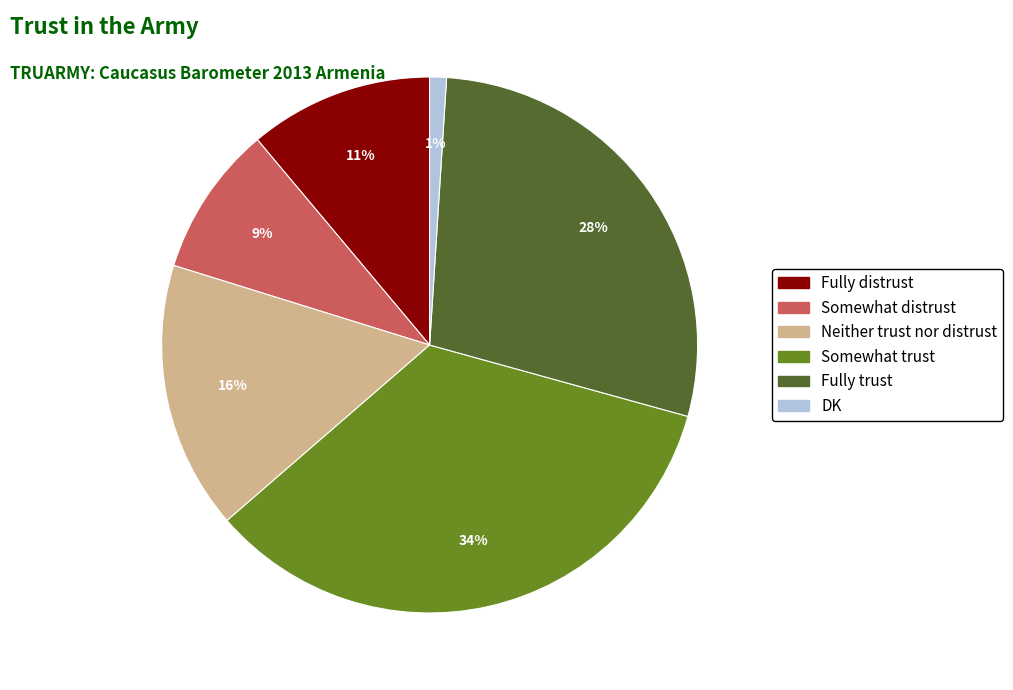

Does Fully distrust account for over 50% of the chart?

No